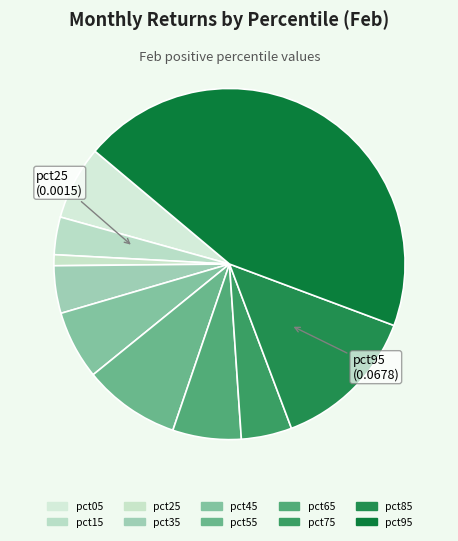

Is it true that pct75 is 5% of the pie?

True